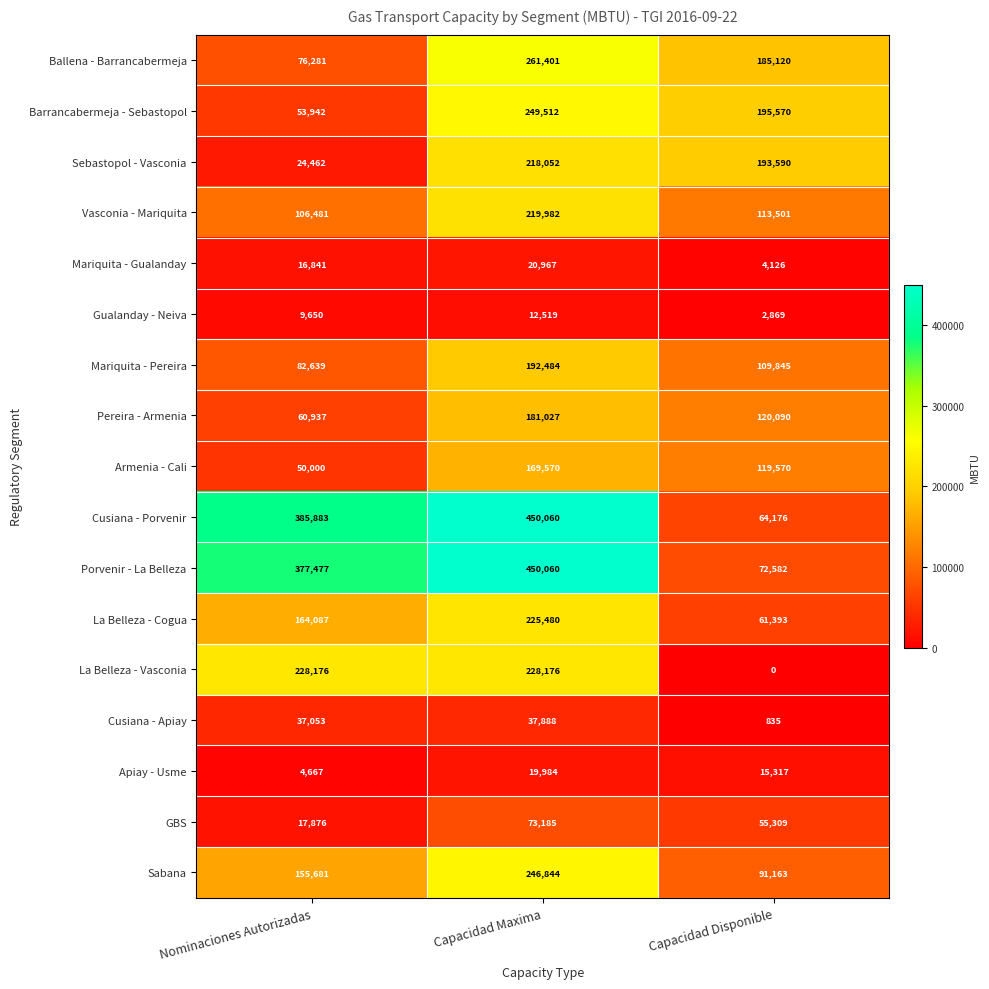

How many Armenia - Cali values are between 50000 and 169570?

3